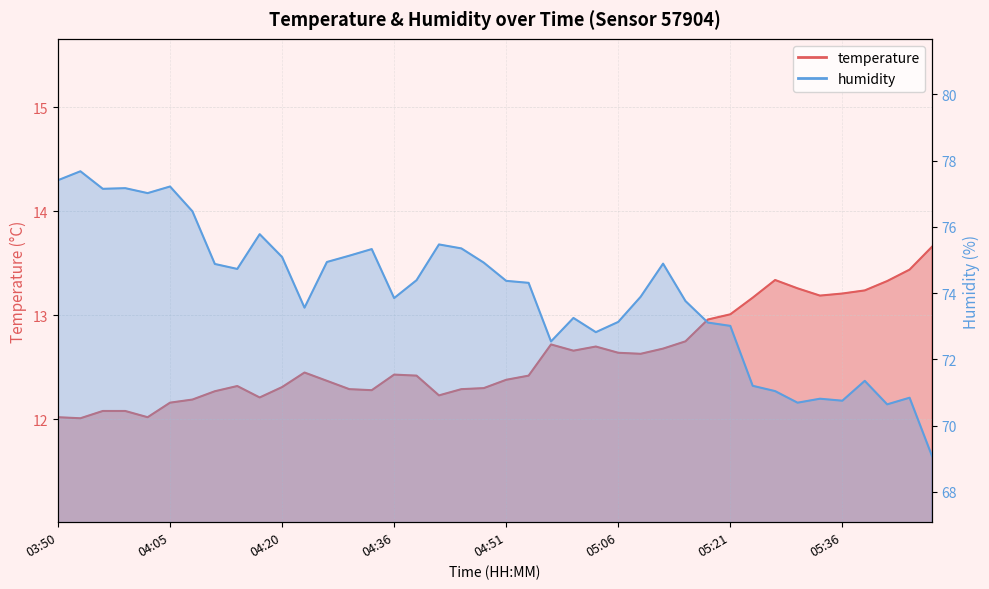

True or false: humidity has more than 2 interior local peaks.

True